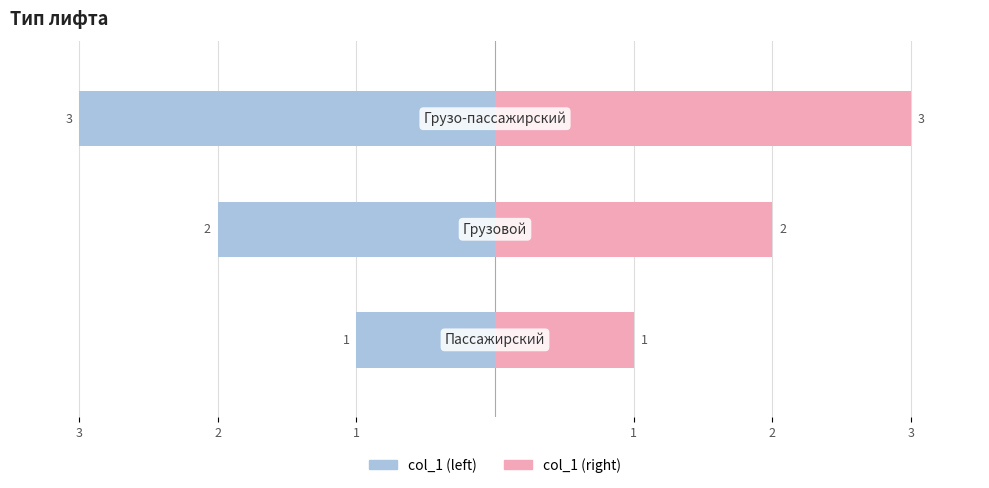

At how many categories does at least one series exceed 0?

3